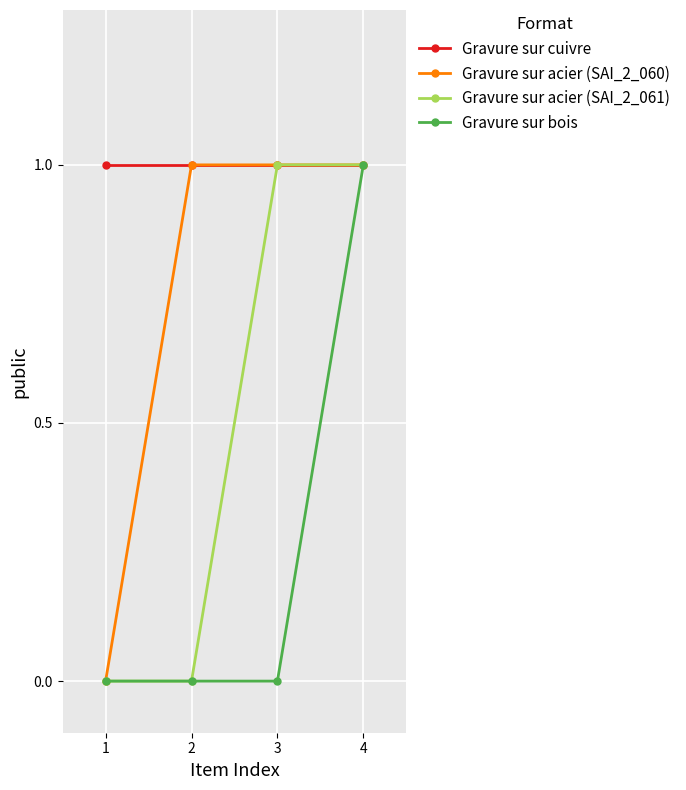

True or false: Gravure sur acier (SAI_2_060) has a value of 1 at 3.

True